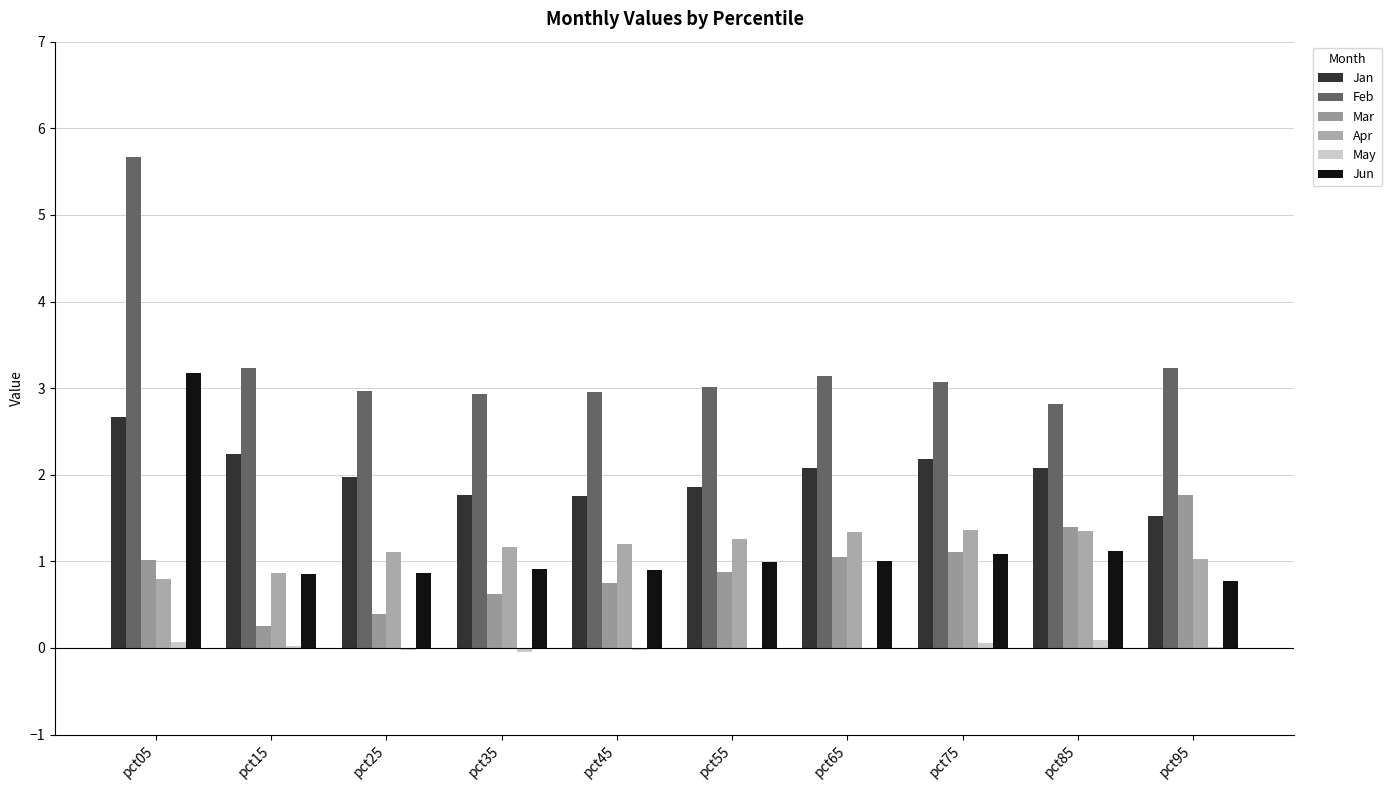

What is the total value across all series at pct05?

13.4